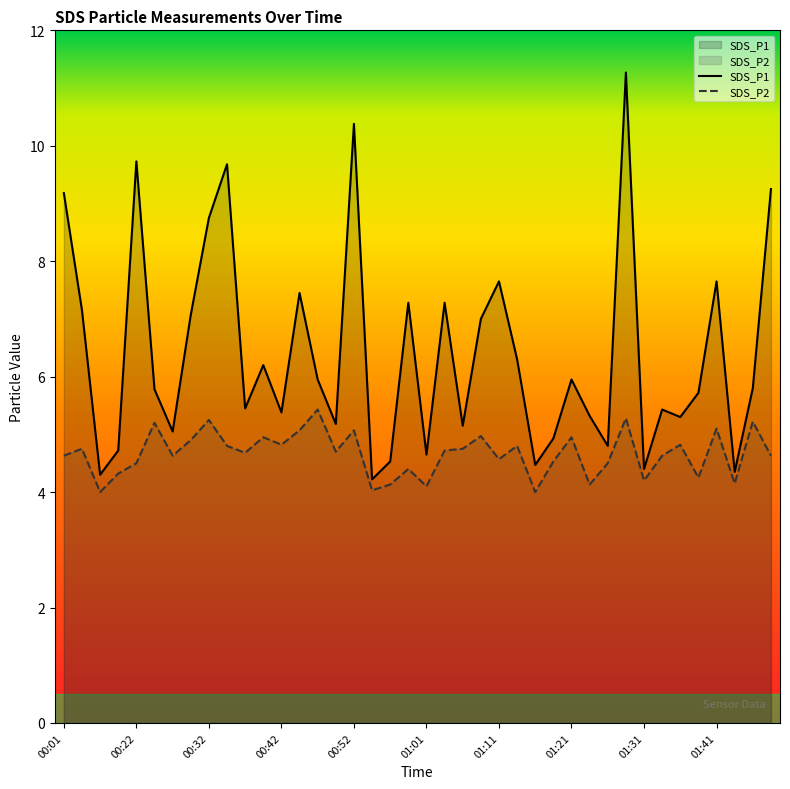

True or false: SDS_P2 and SDS_P1 intersect in this chart.

False